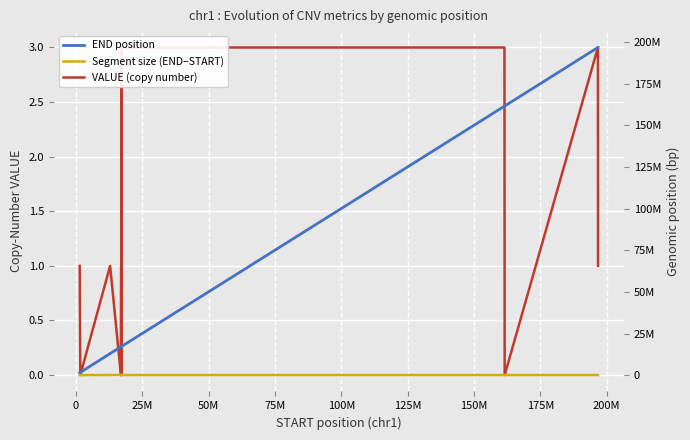

At how many categories does at least one series exceed 32898666?

4